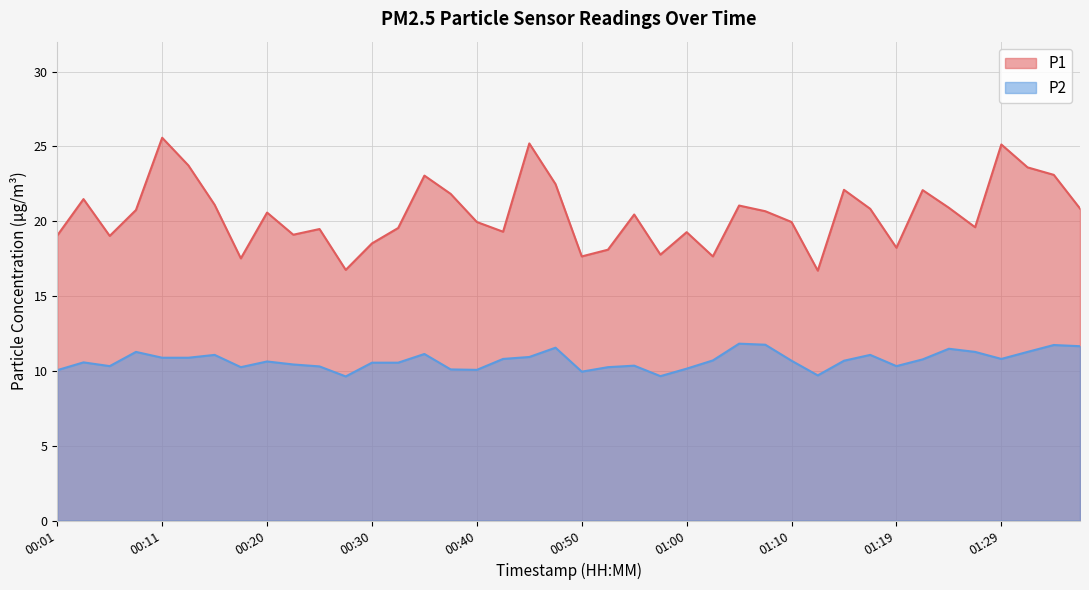

List the series in order of their peak value, highest first.

P1, P2